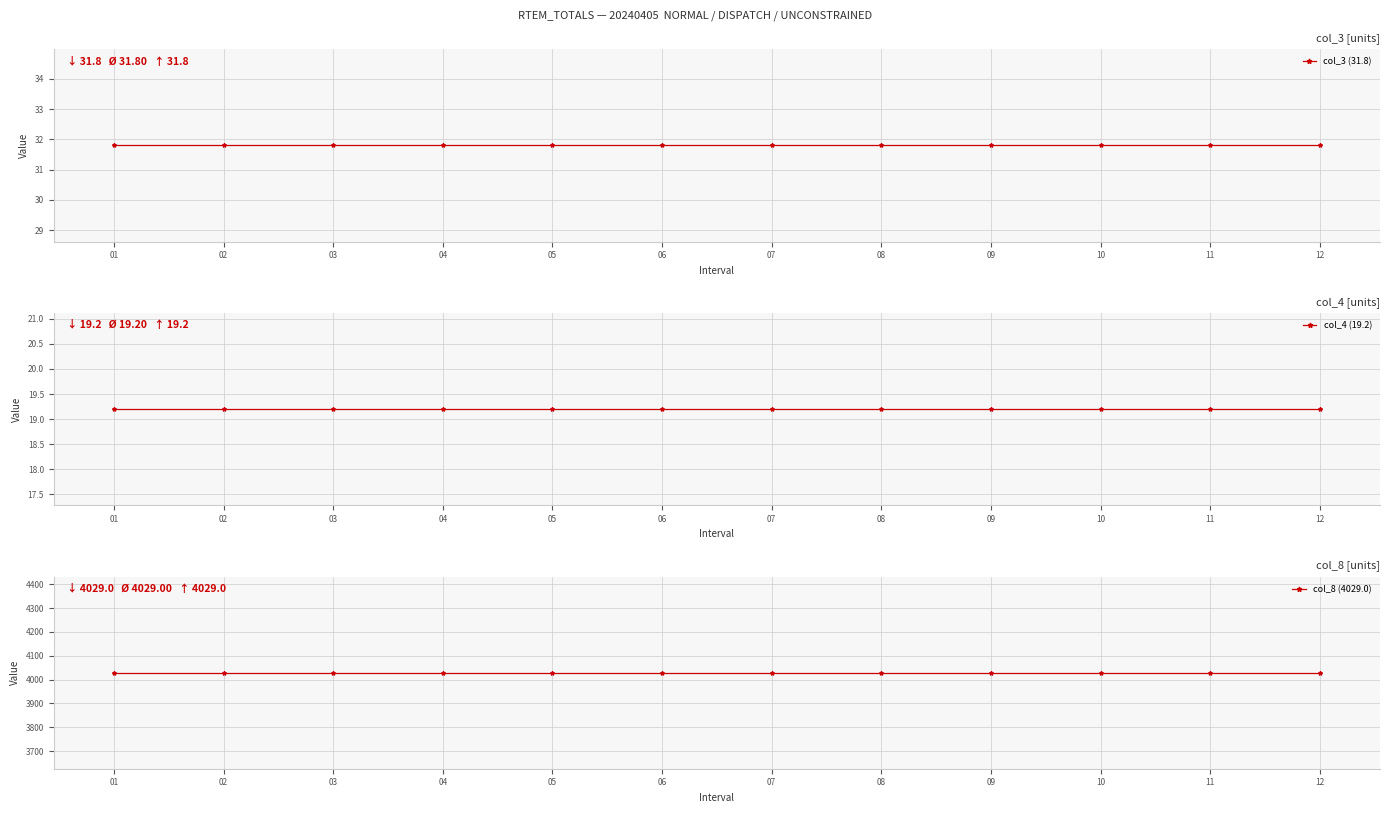

True or false: col_3 (31.8) has a value of 31.8 at 03.

True